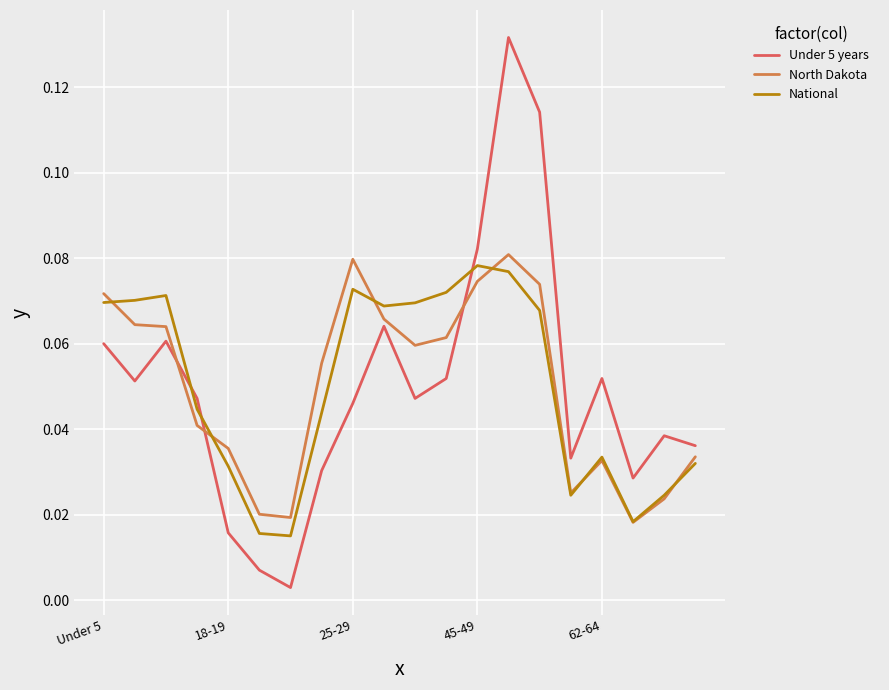

Which series has the largest range (max minus min)?

Under 5 years